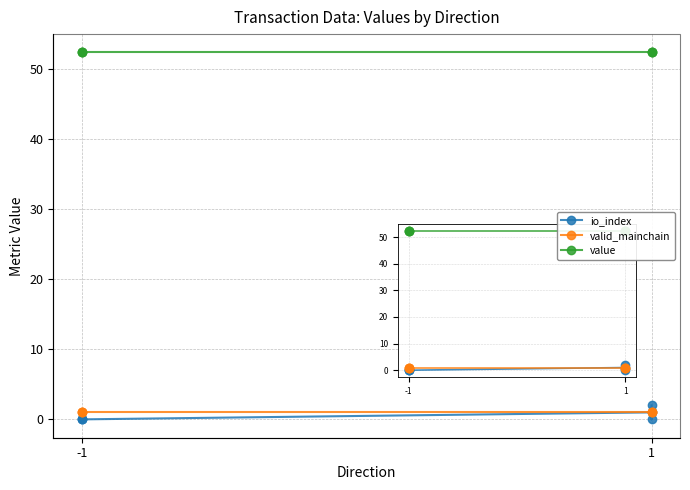

Which series changed the most between 3 and 5?

io_index